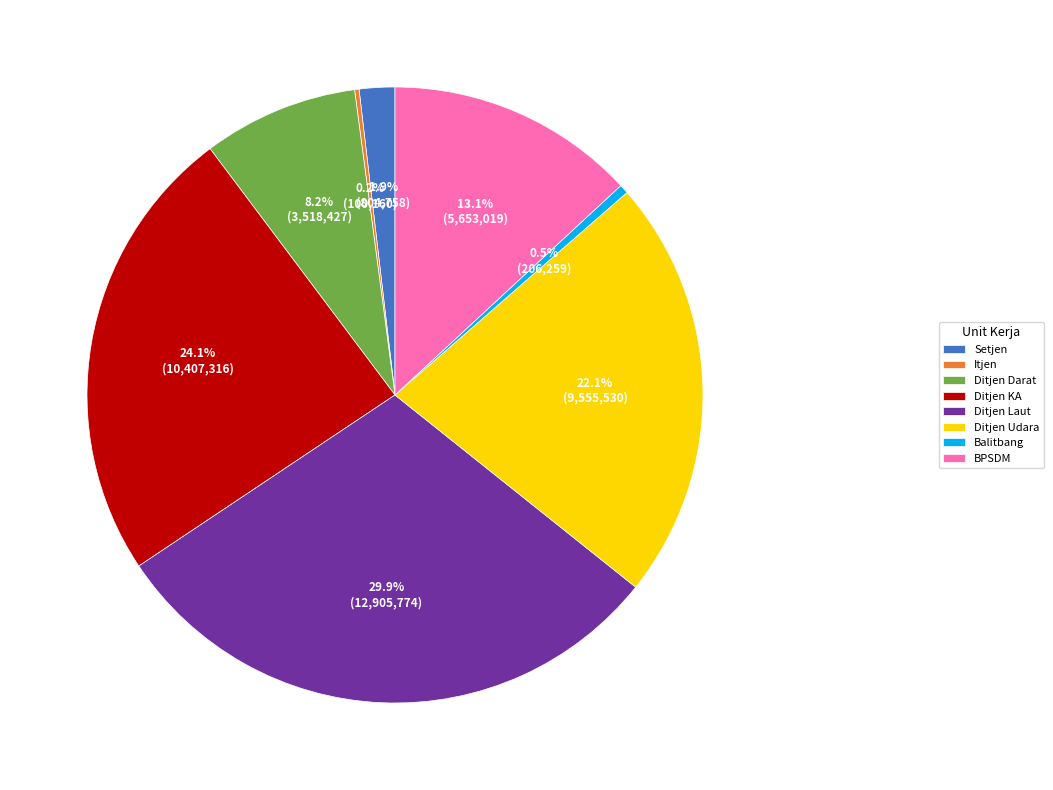

Approximately how many times larger is the value at Ditjen Udara compared to Ditjen Laut?

0.7